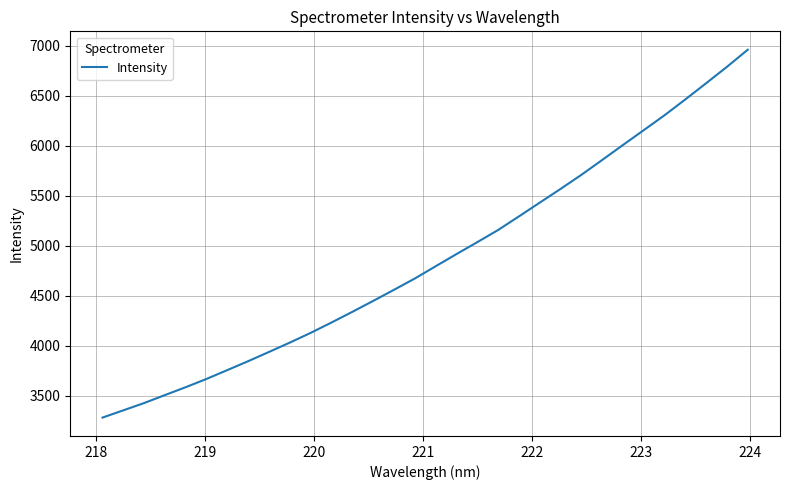

Reading left to right, what are all the values shown in this chart?

3280.5	3353.3	3426.2	3506.1	3585.1	3668.0	3756.6	3845.6	3938.1	4031.5	4128.9	4232.5	4339.1	4448.4	4559.6	4672.5	4795.1	4916.7	5036.0	5157.6	5293.5	5431.2	5568.4	5709.1	5857.7	6007.9	6156.3	6305.4	6463.9	6625.6	6789.8	6960.7